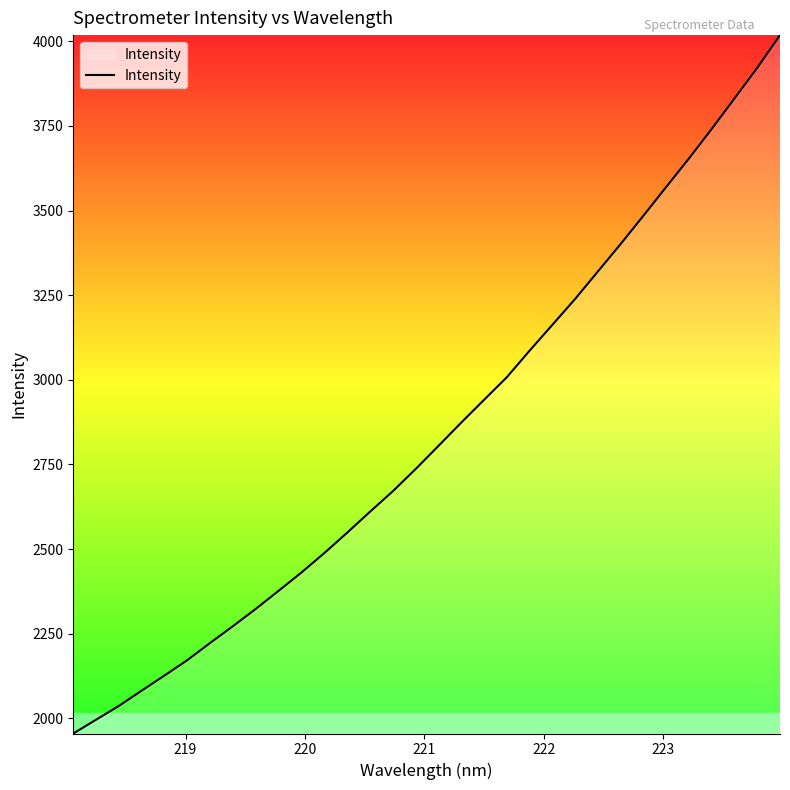

What is the difference between the maximum and minimum values?

2062.6